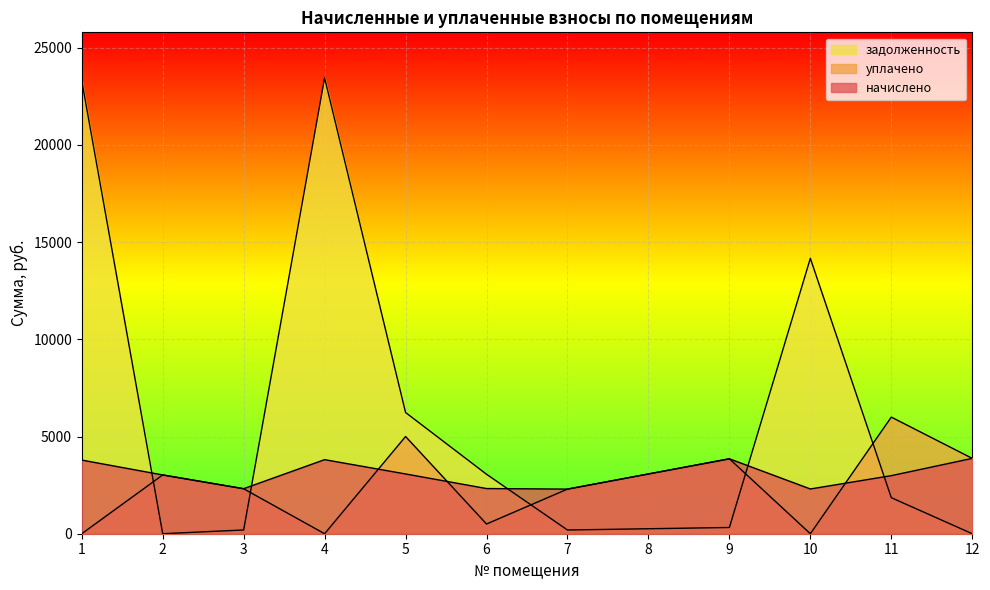

Reading left to right, list all the values displayed in this chart.

начислено: 1=3787.7	2=3022.9	3=2316.4	4=3809.5	5=3073.8	6=2323.6	7=2294.5	8=3073.8	9=3853.2	10=2301.7	11=2986.4	12=3875.0
уплачено: 1=0.0	2=3022.9	3=2312.1	4=0.0	5=5000.0	6=500.0	7=2294.4	8=3074.4	9=3852.8	10=0.0	11=5997.2	12=3875.0
задолженность: 1=23308.1	2=0.0	3=192.7	4=23442.5	5=6234.8	6=3058.5	7=191.2	8=256.1	9=320.6	10=14164.0	11=1853.6	12=0.0